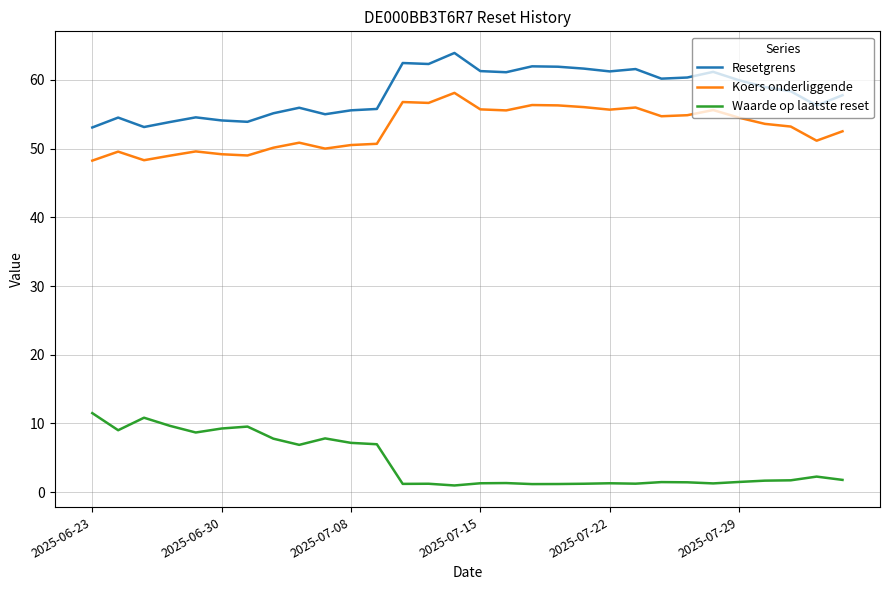

What is the maximum value for Resetgrens?

63.9